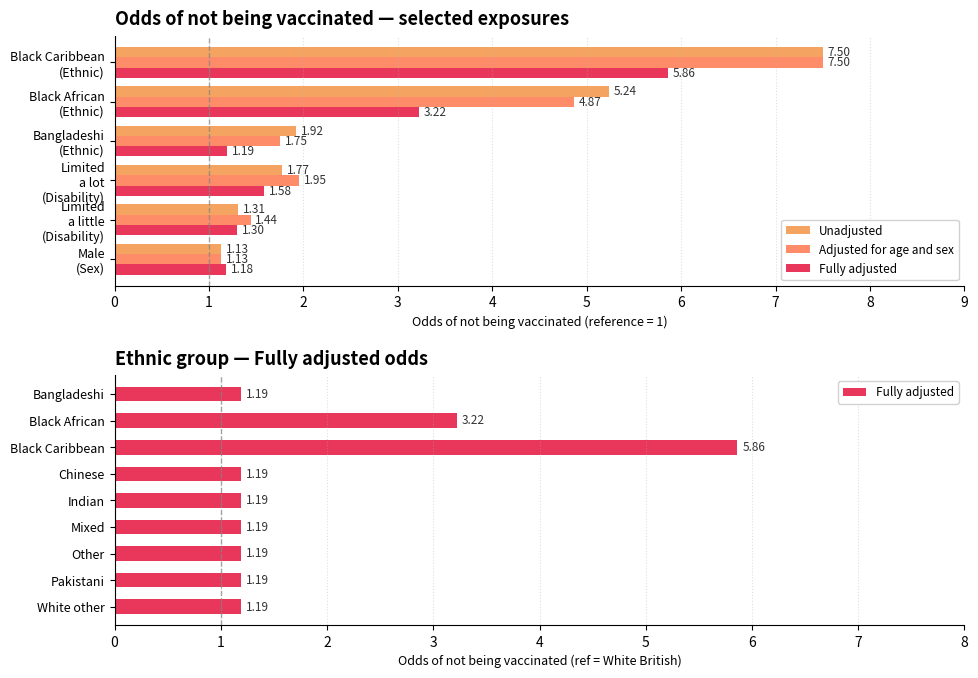

Which series has the largest total across all categories?

Unadjusted